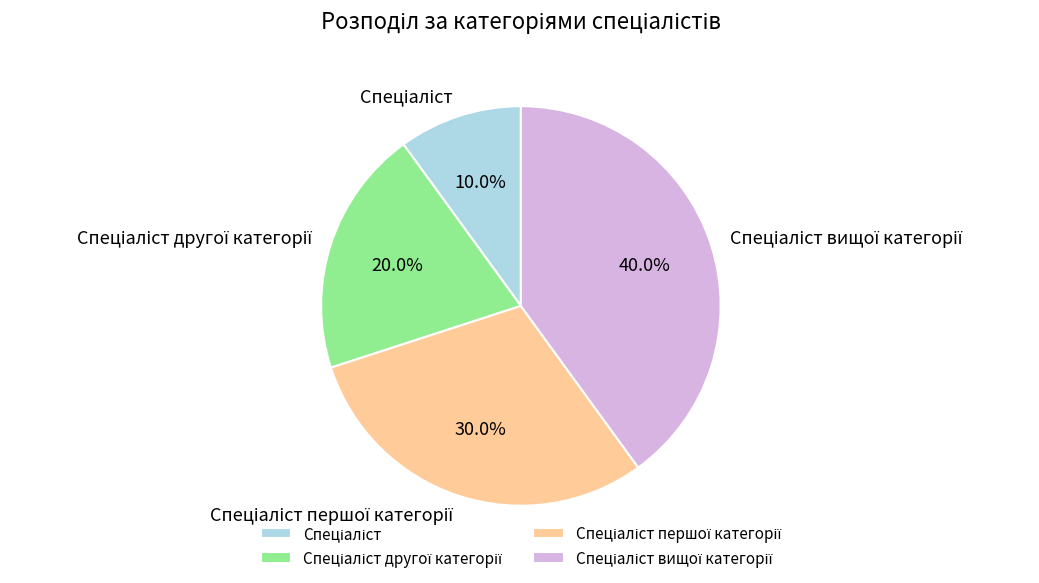

Is there any slice that represents more than half of the pie?

No